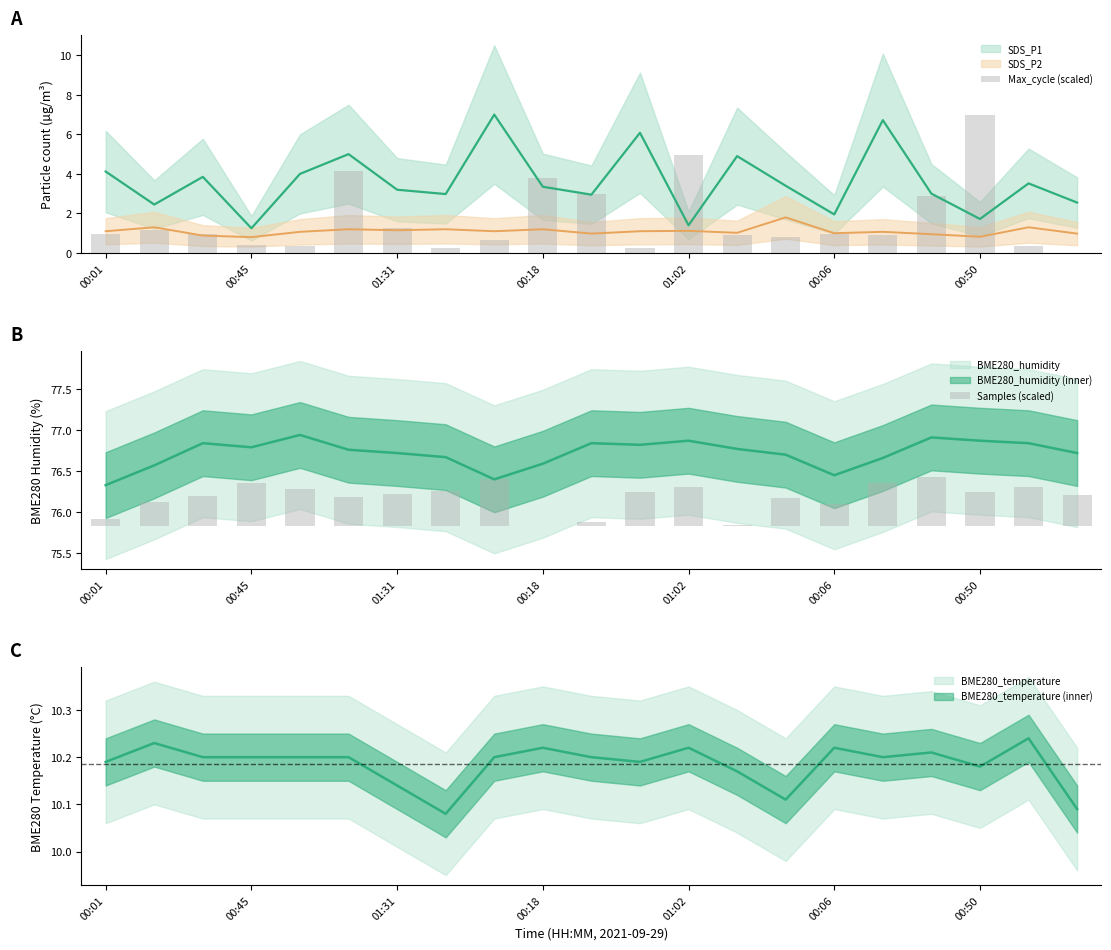

Which has a higher value, 13 or 12?

12